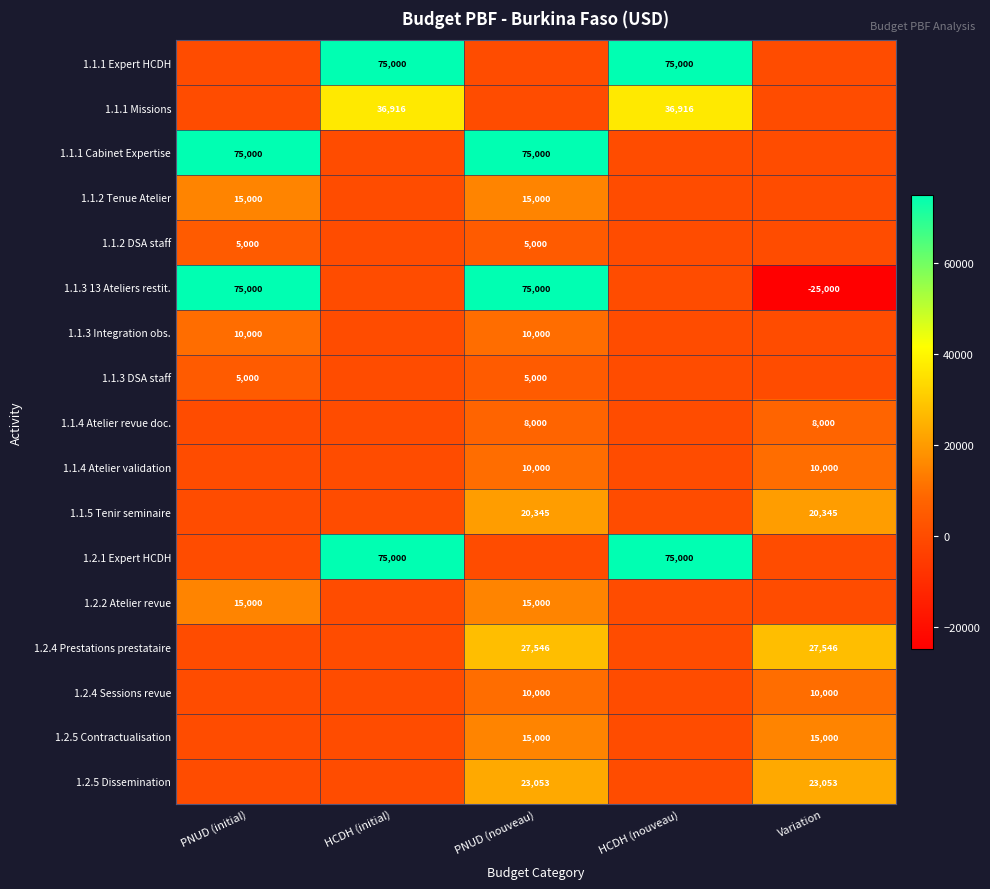

Is it true that 1.1.5 Tenir seminaire equals 7980 at PNUD (nouveau)?

False